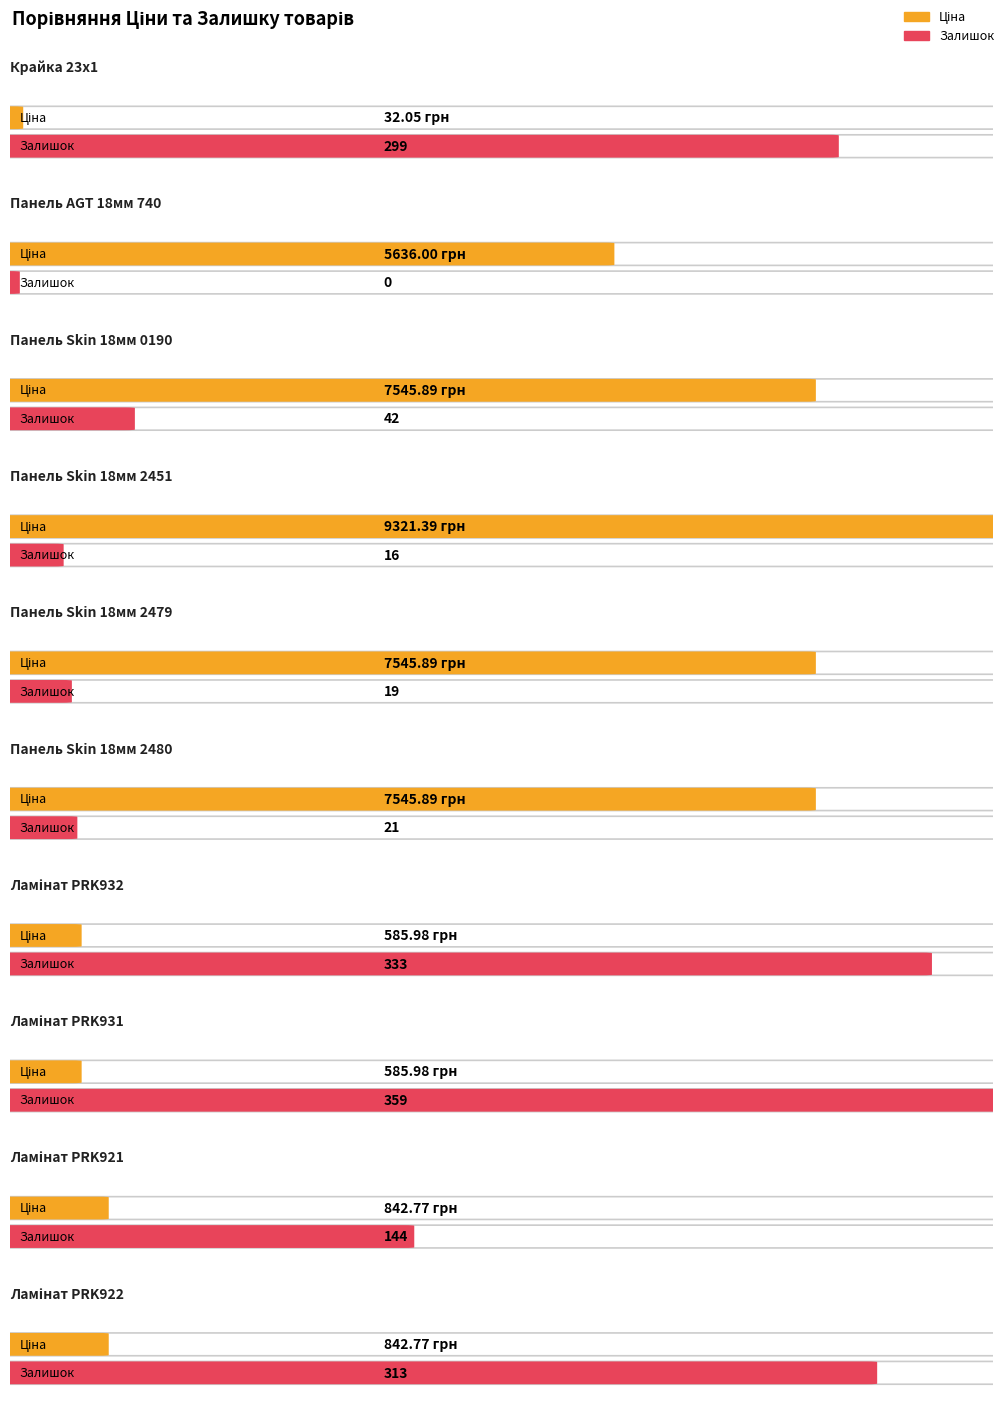

What is the average value of the Залишок series?

154.6